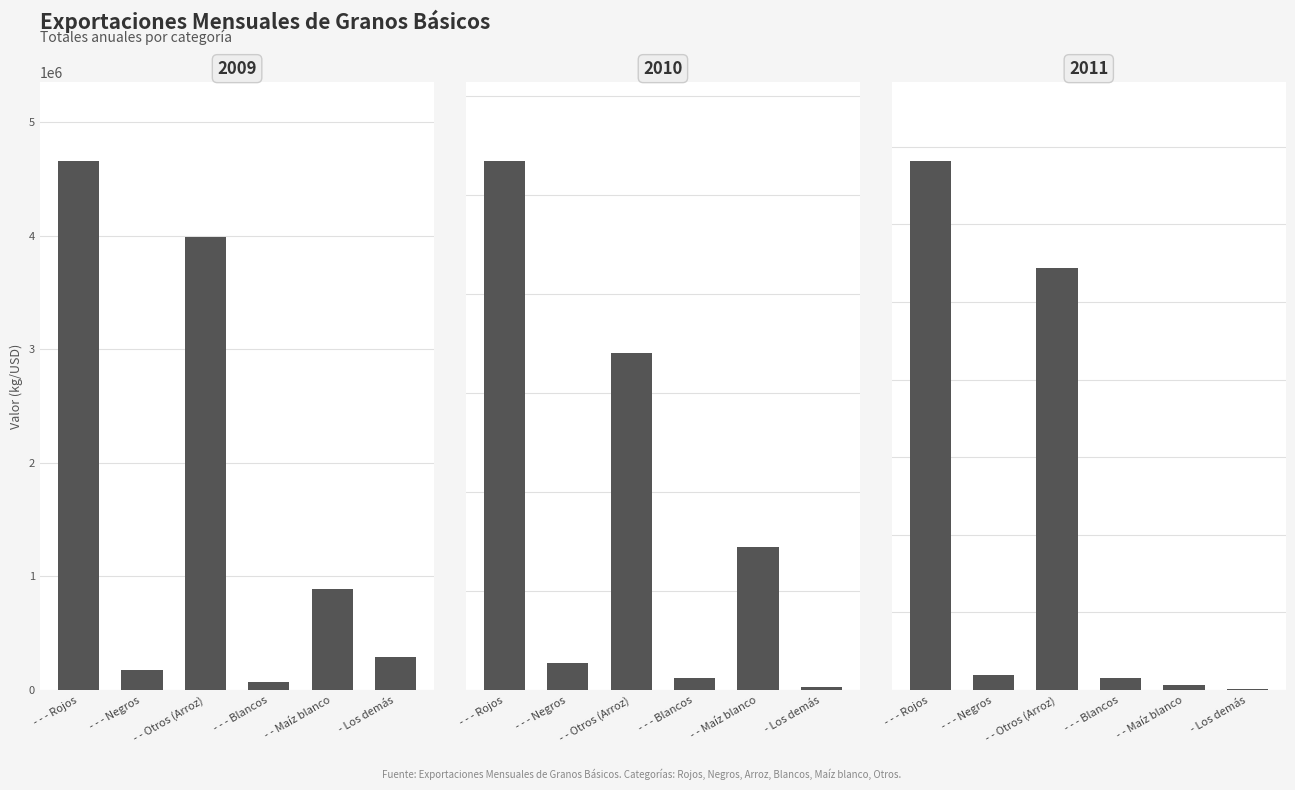

Reading left to right, extract all data points from this chart.

2009: - - - Rojos=4656569.8	- - - Negros=172947.1	- - Otros (Arroz)=3990827.6	- - - Blancos=72888.8	- - Maíz blanco=887573.0	- Los demás=294032.0
2010: - - - Rojos=2670759.6	- - - Negros=138135.4	- - Otros (Arroz)=1704752.0	- - - Blancos=60522.2	- - Maíz blanco=724645.1	- Los demás=15850.0
2011: - - - Rojos=6813272.3	- - - Negros=187063.4	- - Otros (Arroz)=5437336.5	- - - Blancos=152355.3	- - Maíz blanco=69057.2	- Los demás=12900.0